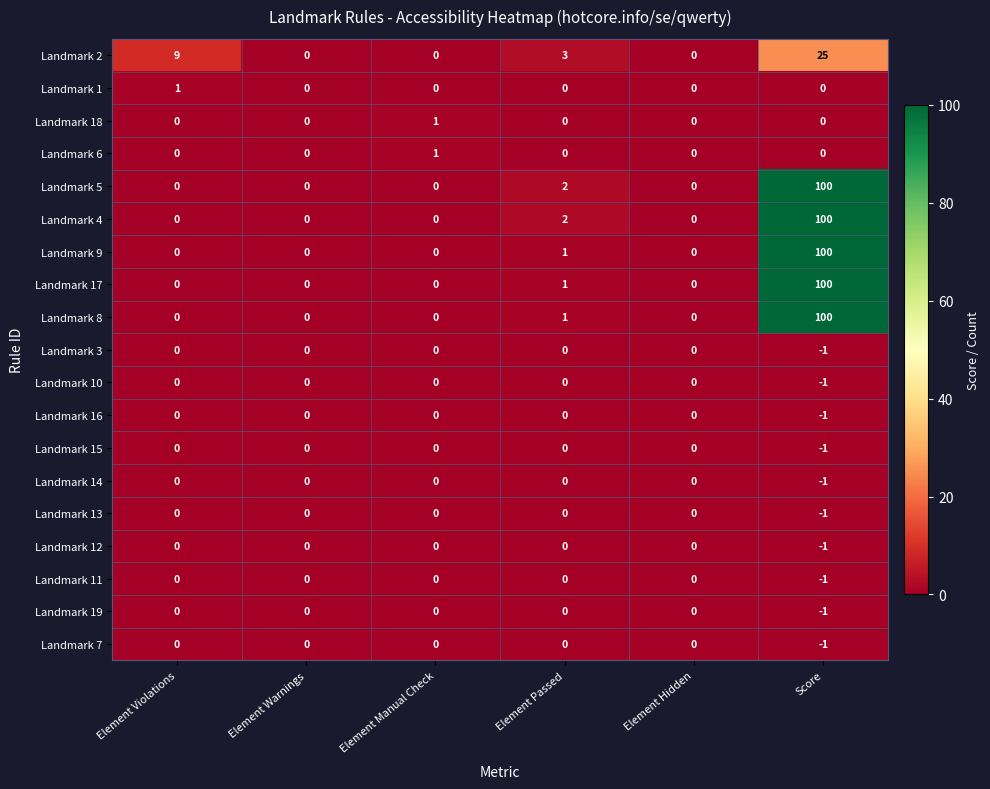

What is the difference between the highest and lowest values at Element Passed?

3